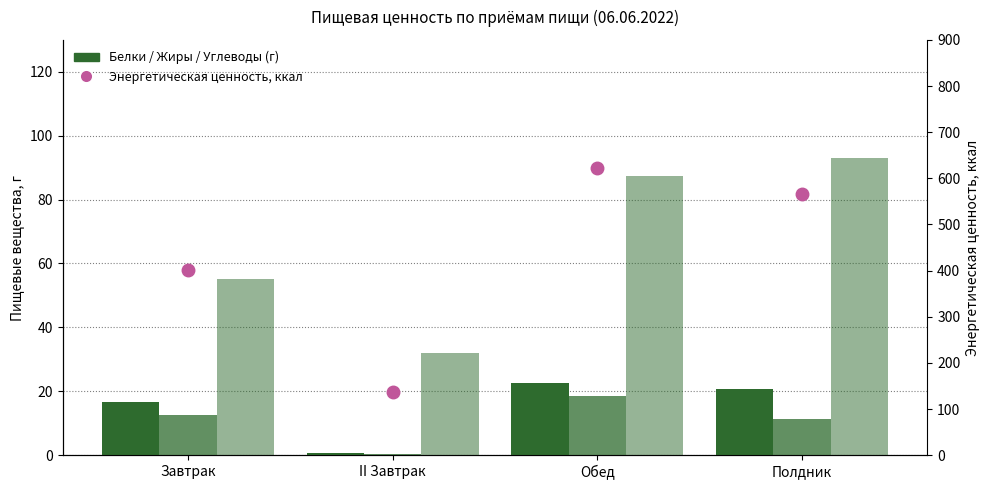

Is the value of Белки, г at II Завтрак greater than the value of Энергетическая ценность, ккал at II Завтрак?

No